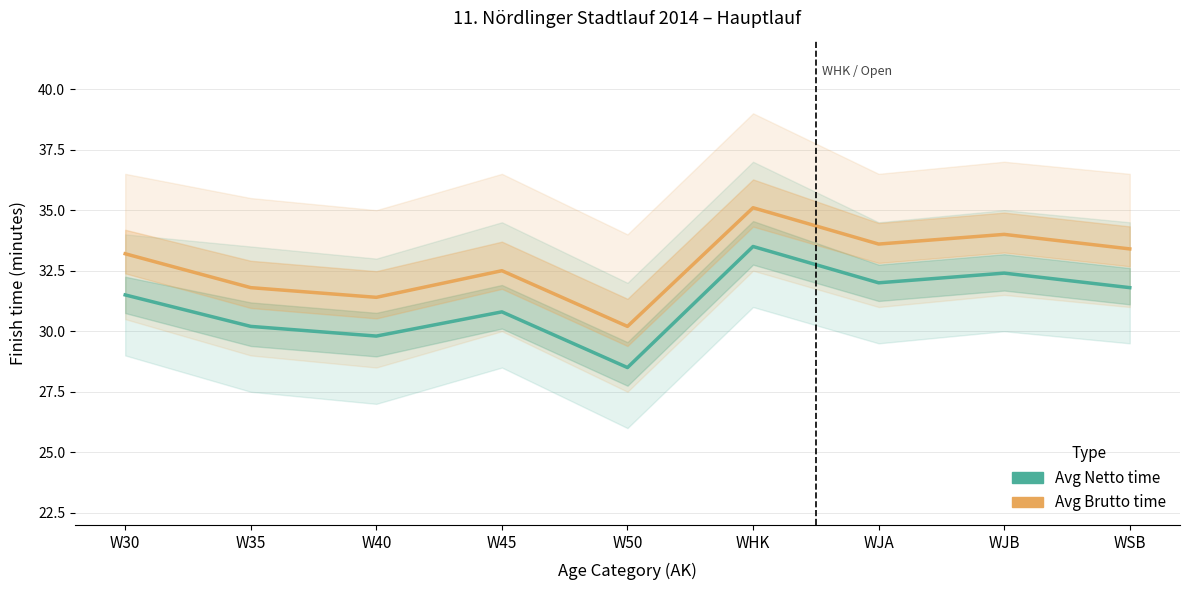

Reading left to right, extract all data points from this chart.

Avg Netto time: 31.5	30.2	29.8	30.8	28.5	33.5	32.0	32.4	31.8
Avg Brutto time: 33.2	31.8	31.4	32.5	30.2	35.1	33.6	34.0	33.4